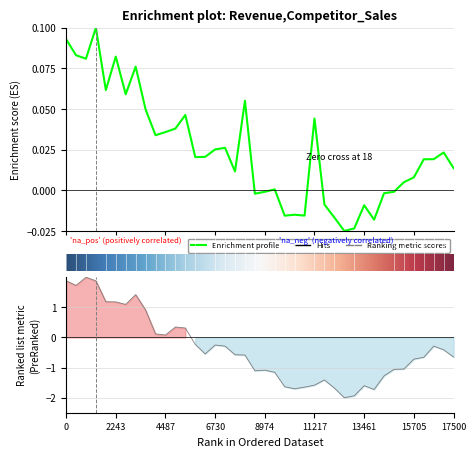

What is the label of the 35th point from the left?

34